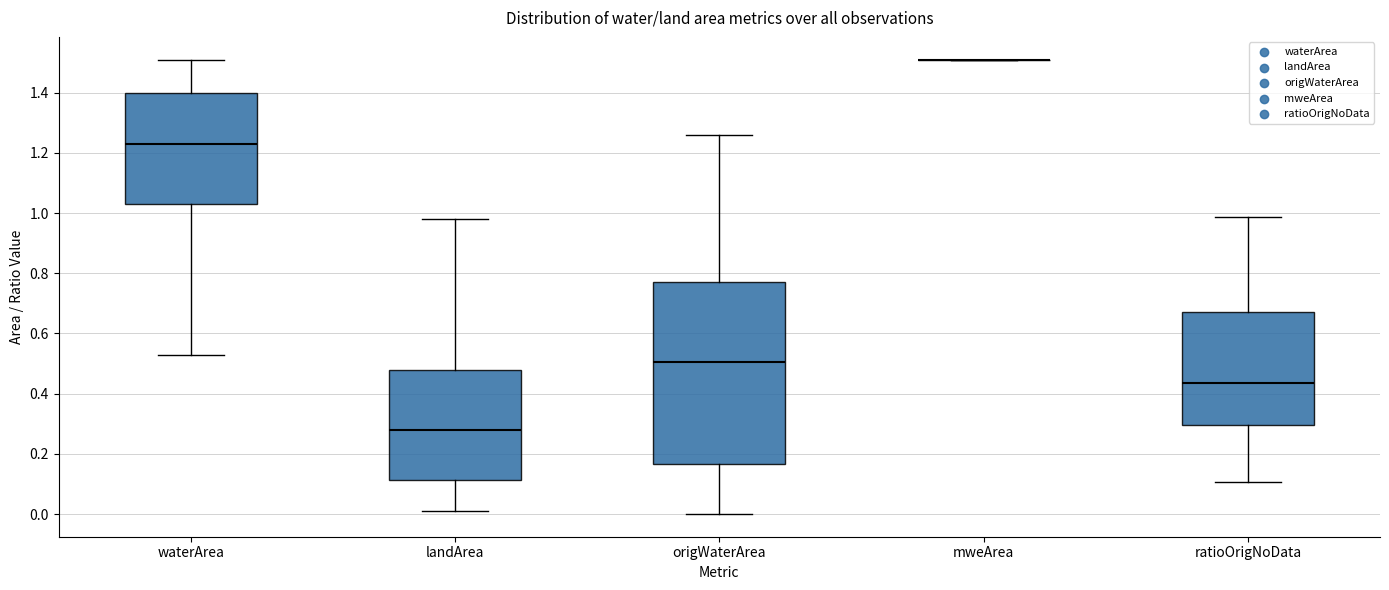

Which box is the tallest, from its lower edge to its upper edge?

origWaterArea